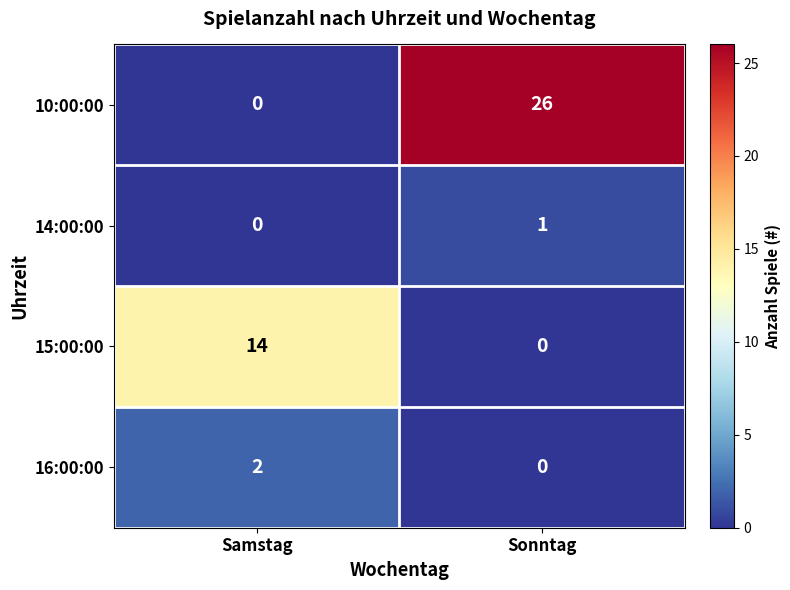

Which series has the largest range (max minus min)?

10:00:00